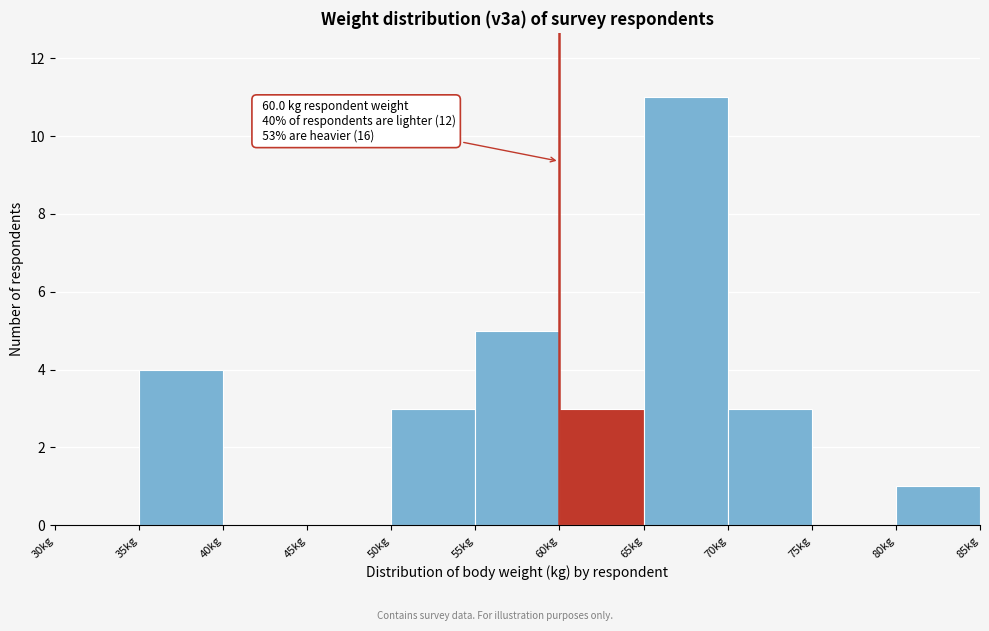

Over which range of the x-axis is the bar tallest?

65 to 70